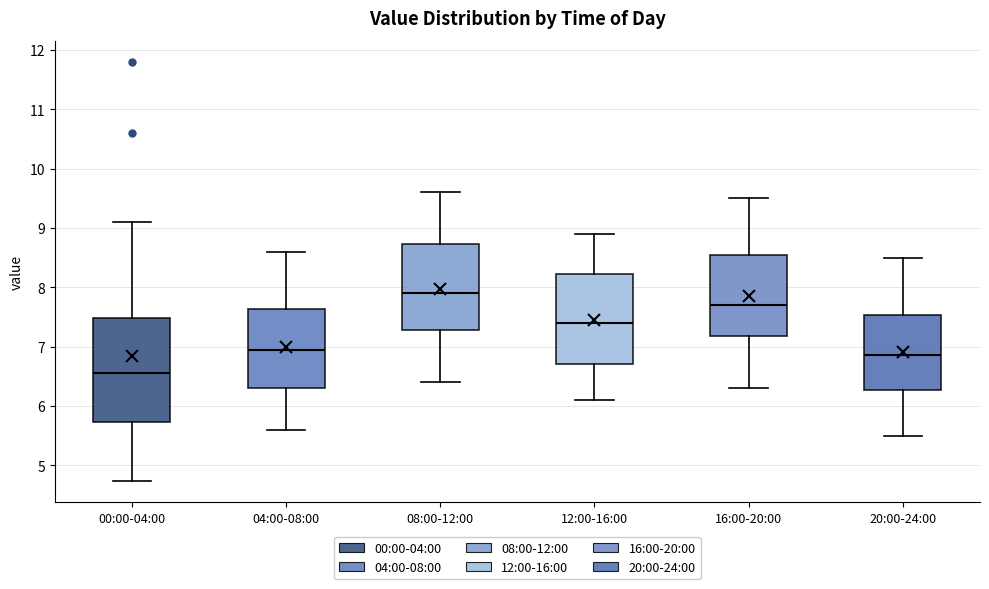

Which box's median line is the lowest?

00:00-04:00